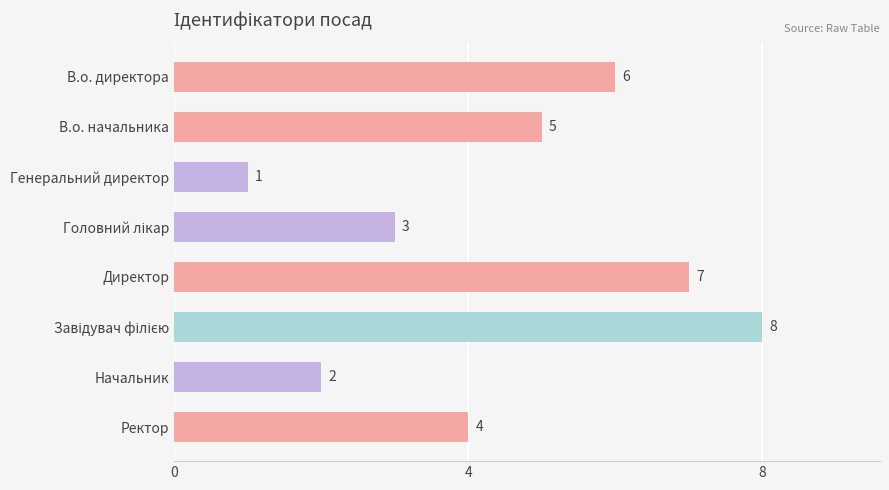

The chart shows a value of 2 at Директор. True or false?

False